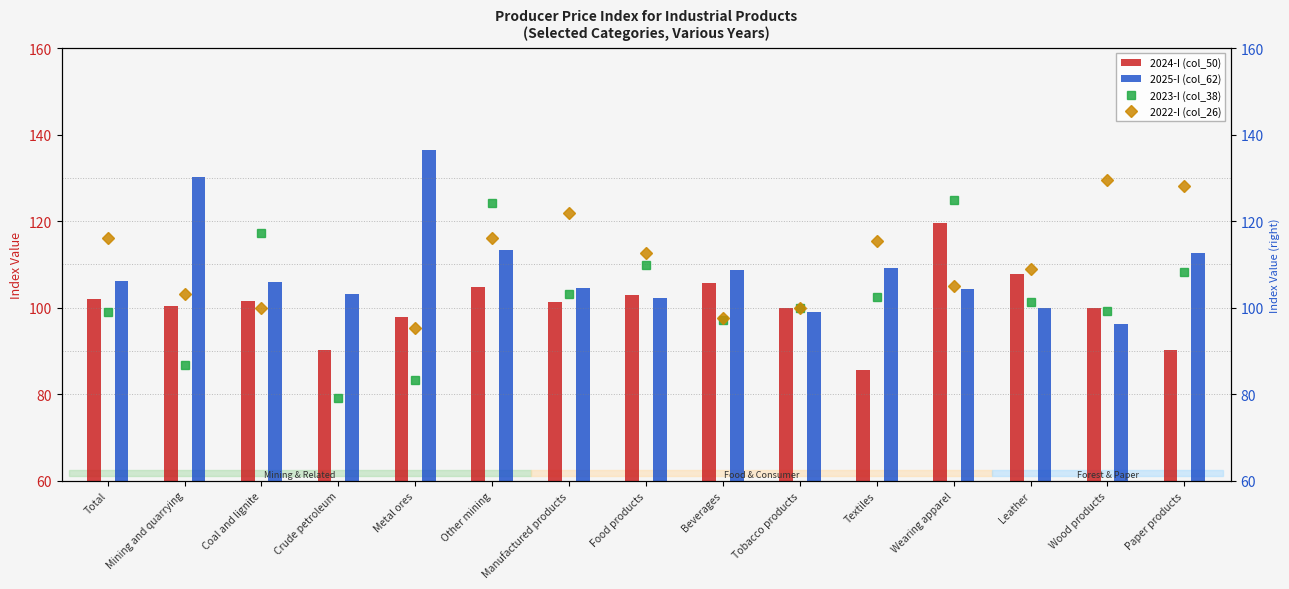

Between Wood products and Paper products, which series saw the biggest shift?

2025-I (col_62)